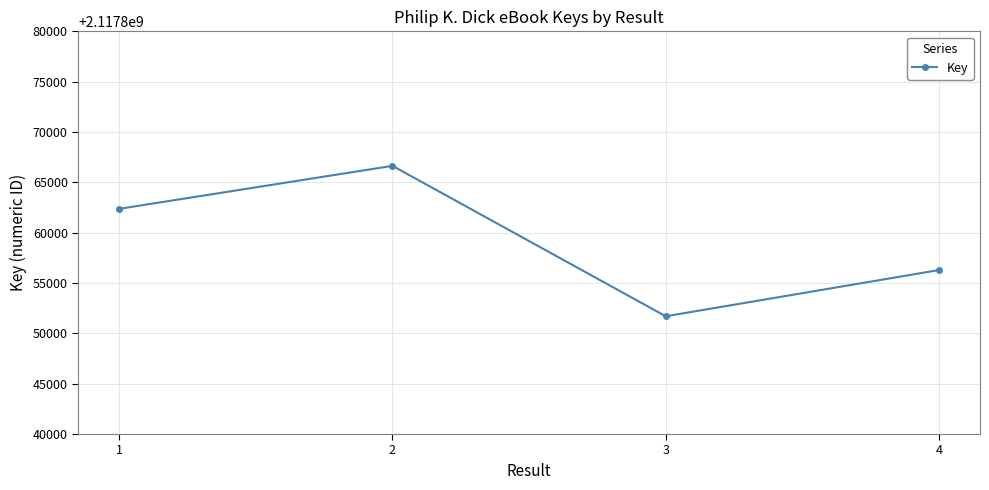

How many interior local valleys (lower than both neighbors) does the data have?

1